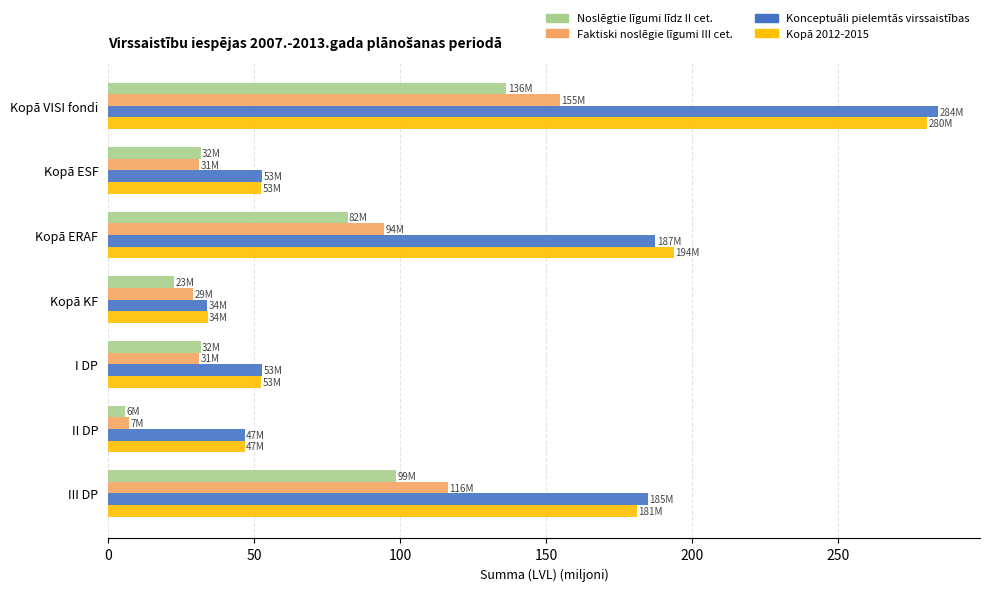

What is the maximum value shown in the chart?

284.4